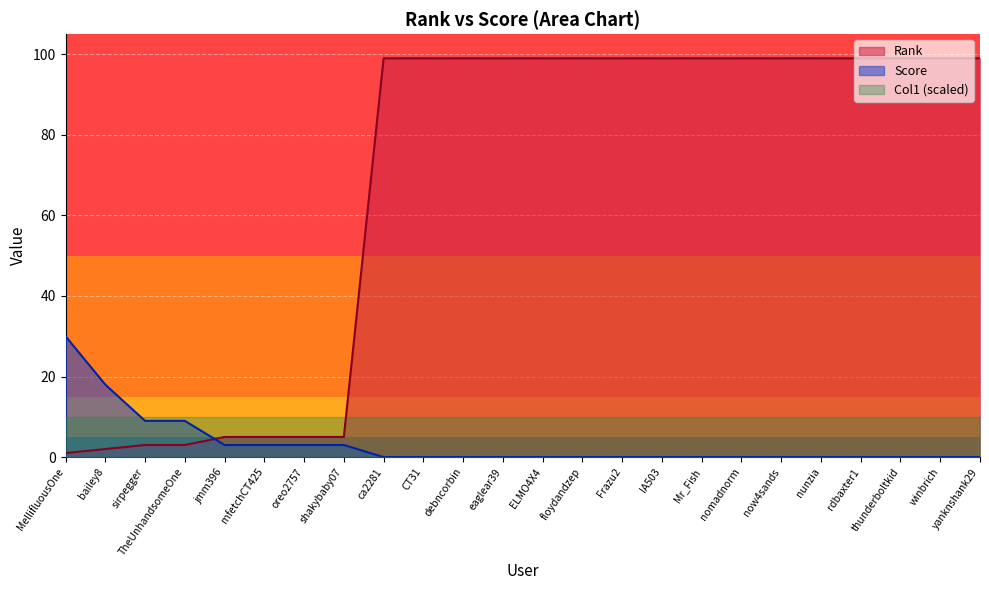

Reading left to right, extract all data points from this chart.

Rank: MellifluousOne=1	bailey8=2	sirpegger=3	TheUnhandsomeOne=3	jmm396=5	mfetchCT425=5	oreo2757=5	shakybaby07=5	ca2281=99	CT31=99	debncorbin=99	eaglear39=99	ELMO4X4=99	floydandzep=99	Frazu2=99	IA503=99	Mr_Fish=99	nomadnorm=99	now4sands=99	nunzia=99	rdbaxter1=99	thunderboltkid=99	winbrich=99	yanknshank29=99
Score: MellifluousOne=30	bailey8=18	sirpegger=9	TheUnhandsomeOne=9	jmm396=3	mfetchCT425=3	oreo2757=3	shakybaby07=3	ca2281=0	CT31=0	debncorbin=0	eaglear39=0	ELMO4X4=0	floydandzep=0	Frazu2=0	IA503=0	Mr_Fish=0	nomadnorm=0	now4sands=0	nunzia=0	rdbaxter1=0	thunderboltkid=0	winbrich=0	yanknshank29=0